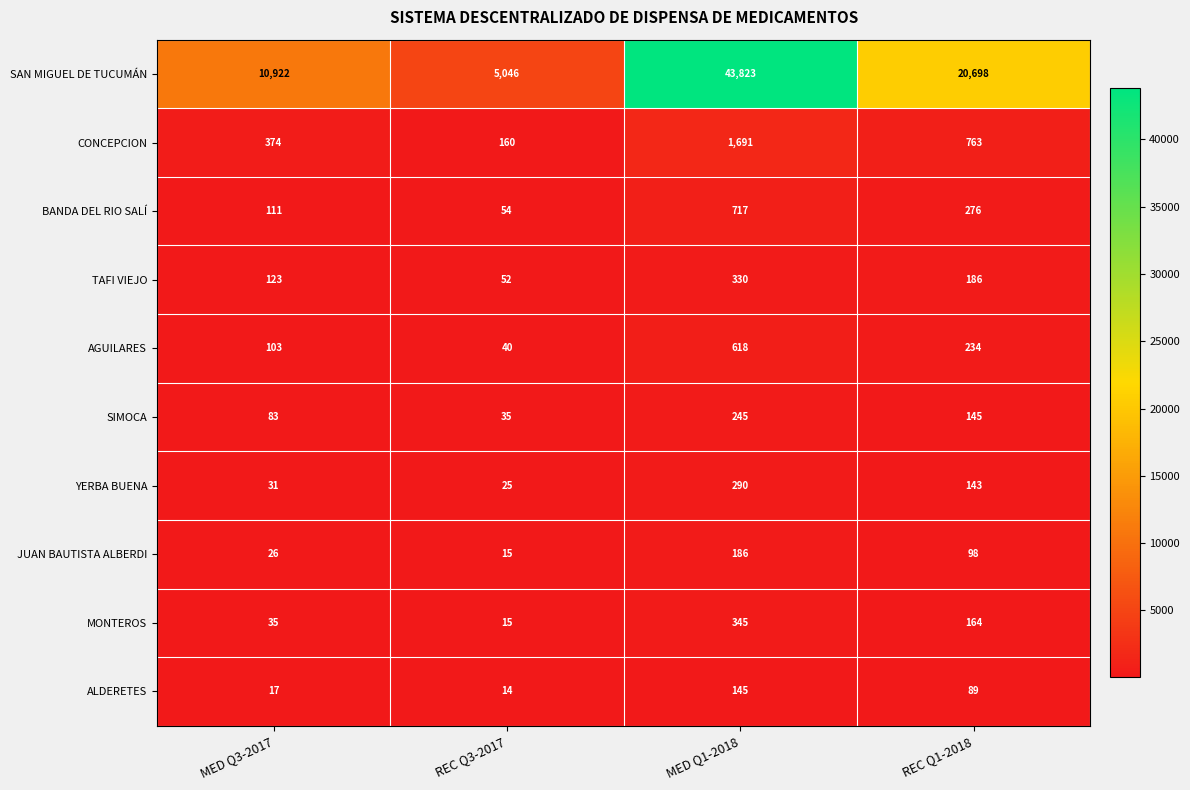

What is the difference between the BANDA DEL RIO SALÍ values at REC Q3-2017 and MED Q1-2018?

663